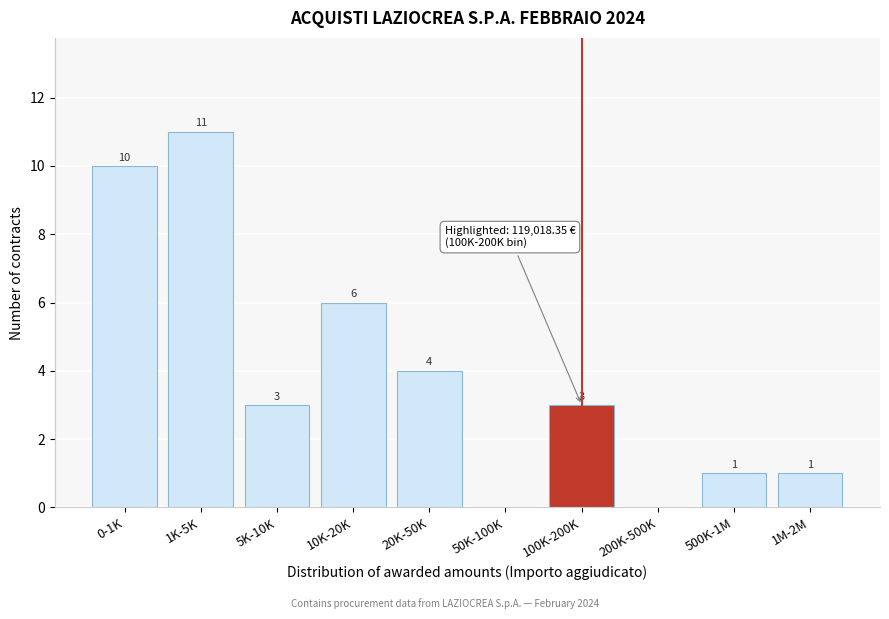

Reading right to left, what are all the values shown in this chart?

1M-2M=1	500K-1M=1	200K-500K=0	100K-200K=3	50K-100K=0	20K-50K=4	10K-20K=6	5K-10K=3	1K-5K=11	0-1K=10